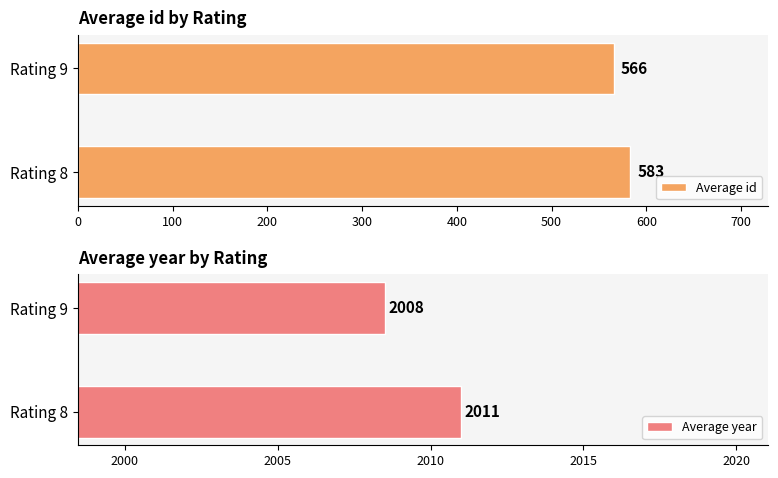

What is the lowest value of the Average id series?

565.8